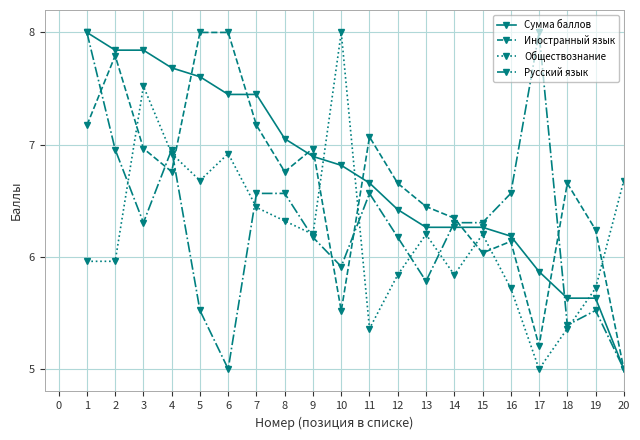

Does the chart display data point markers on the line(s)?

Yes